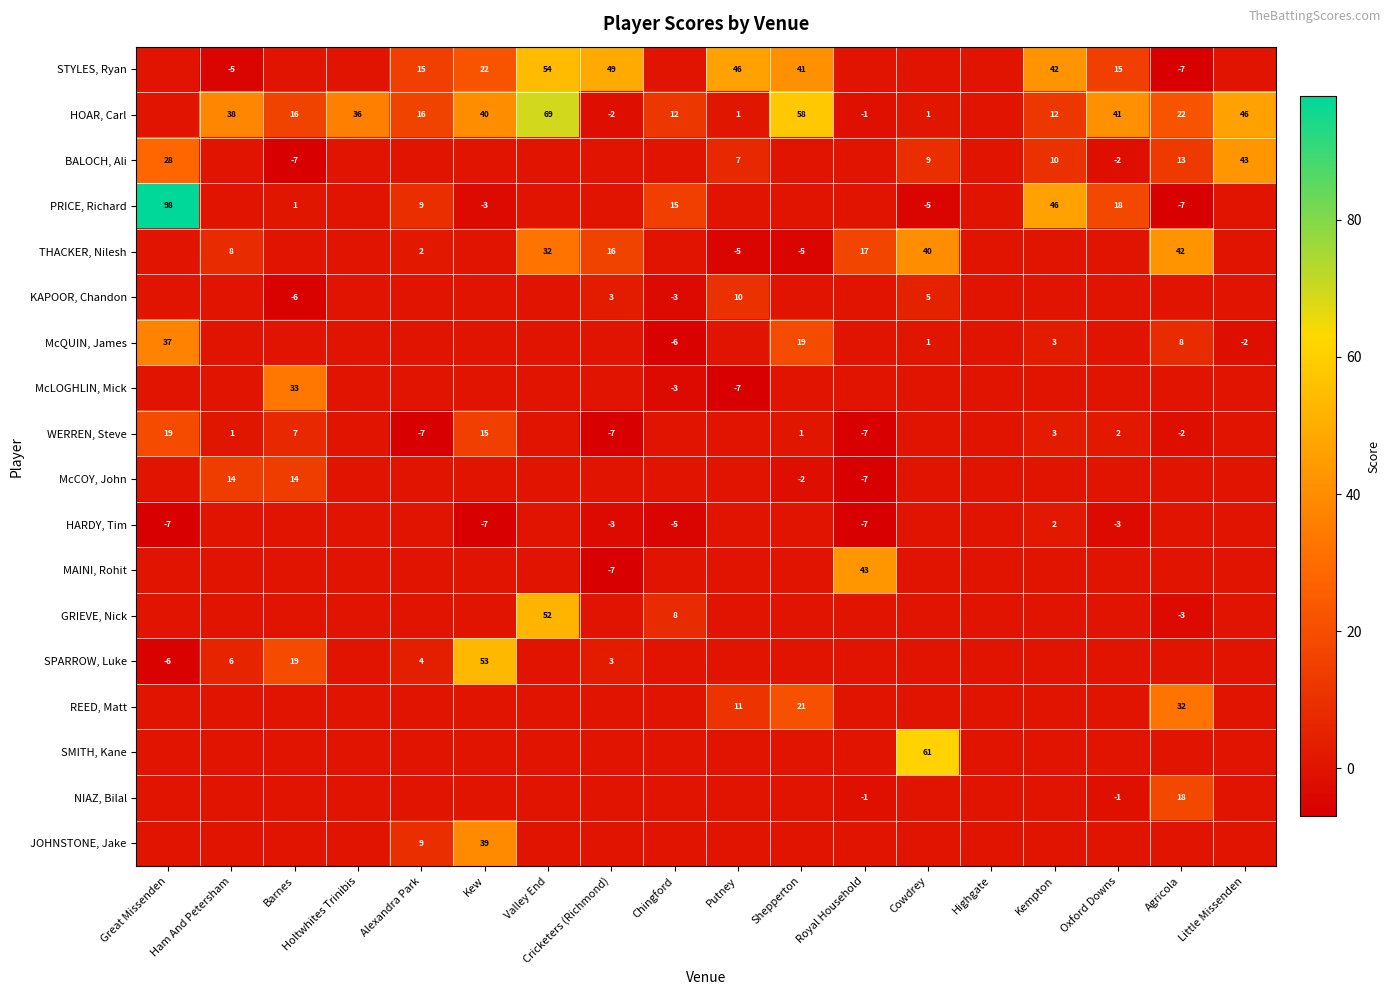

What is the total value across all series at Alexandra Park?

48